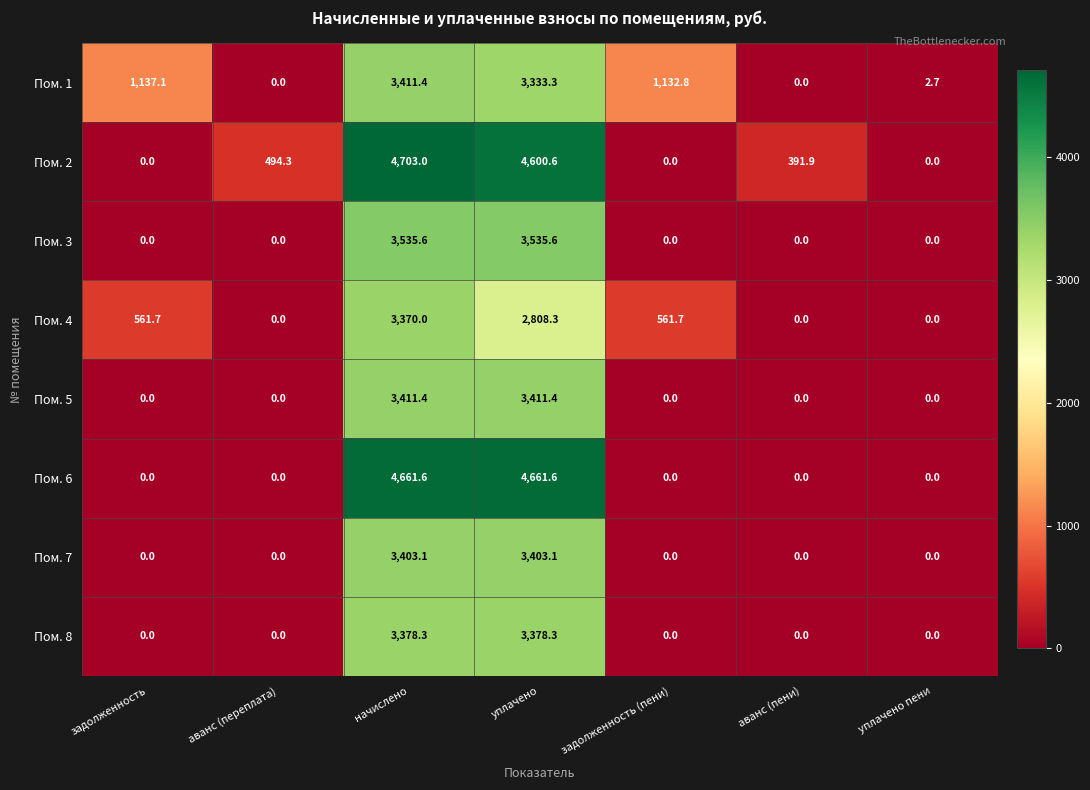

Which series has the largest range (max minus min)?

Пом. 2